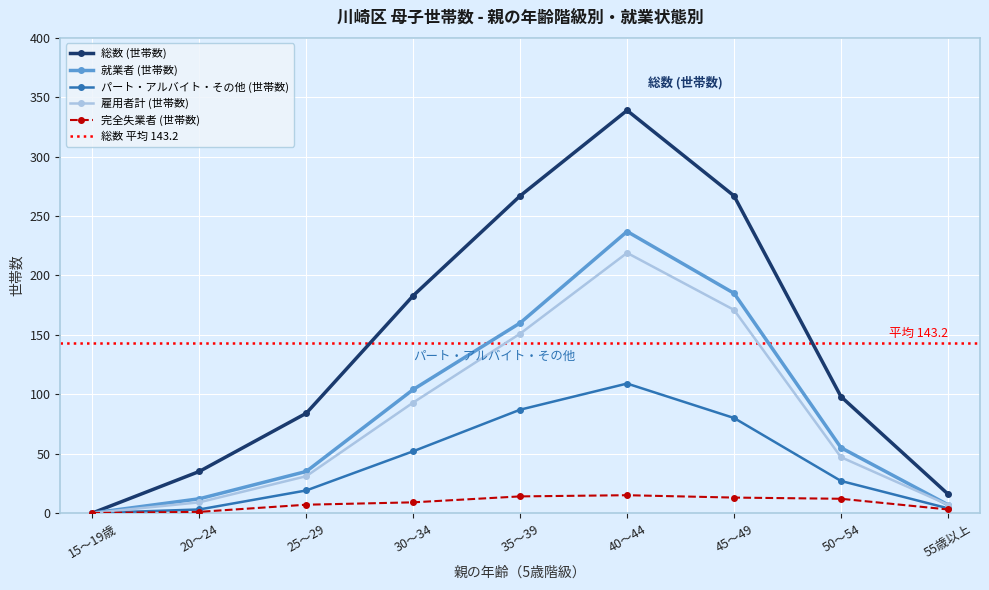

Rank the categories by 雇用者計 (世帯数) value from highest to lowest.

40～44, 45～49, 35～39, 30～34, 50～54, 25～29, 20～24, 55歳以上, 15～19歳